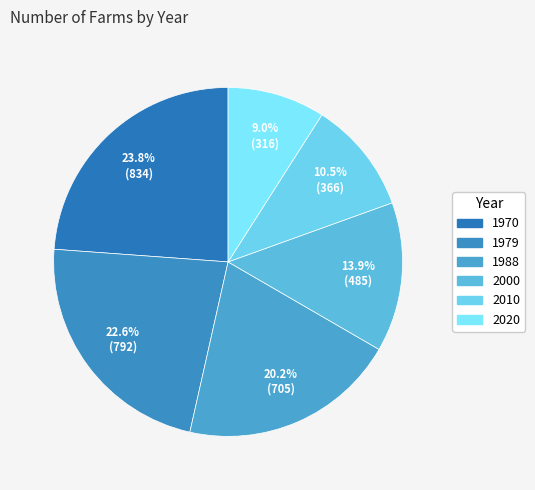

Do 1970 and 1979 together represent more than half of the pie?

No